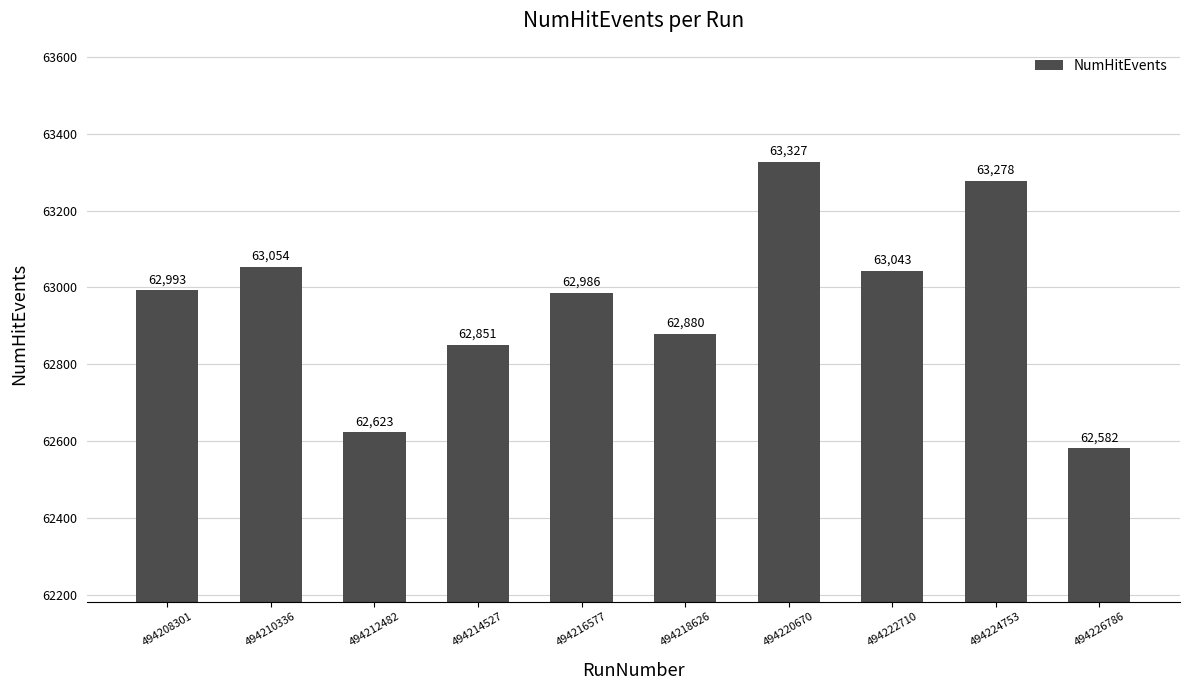

Between 494214527 and 494222710, which is larger?

494222710